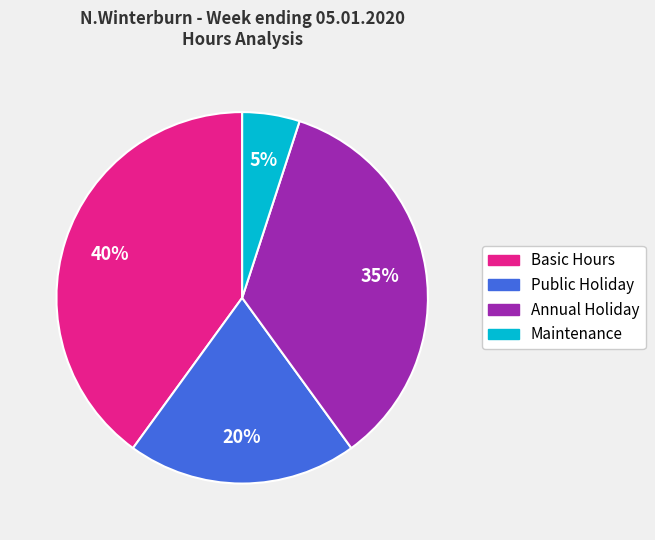

Rank the categories by value from highest to lowest.

Basic Hours, Annual Holiday, Public Holiday, Maintenance